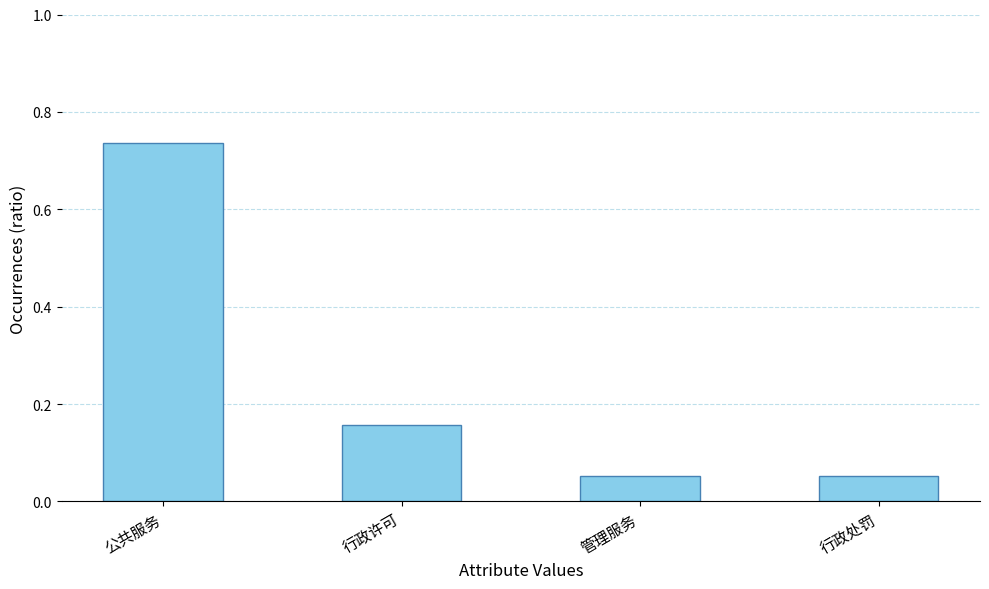

Which category has the highest value across all series?

公共服务